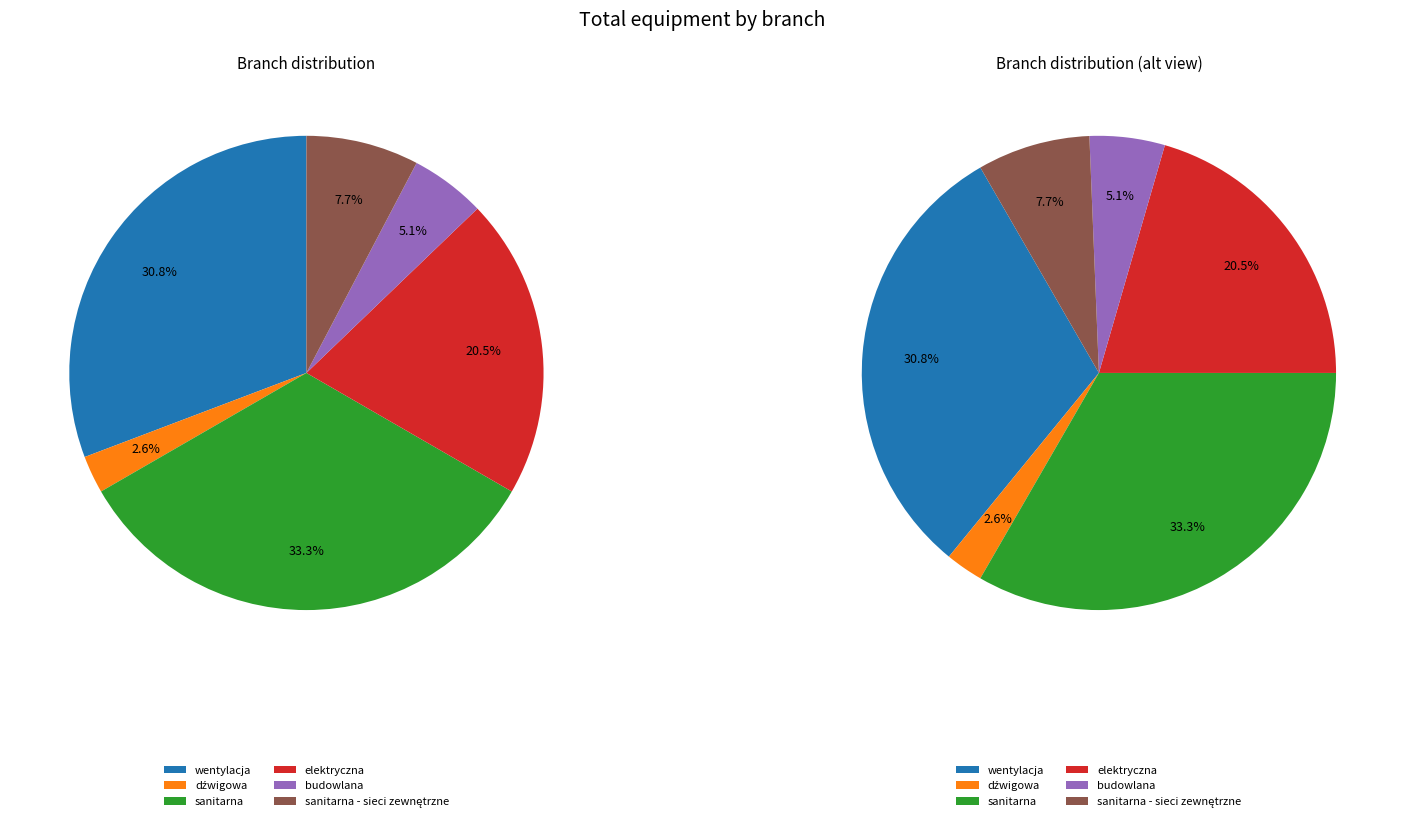

True or false: dźwigowa accounts for 1% of the total.

False